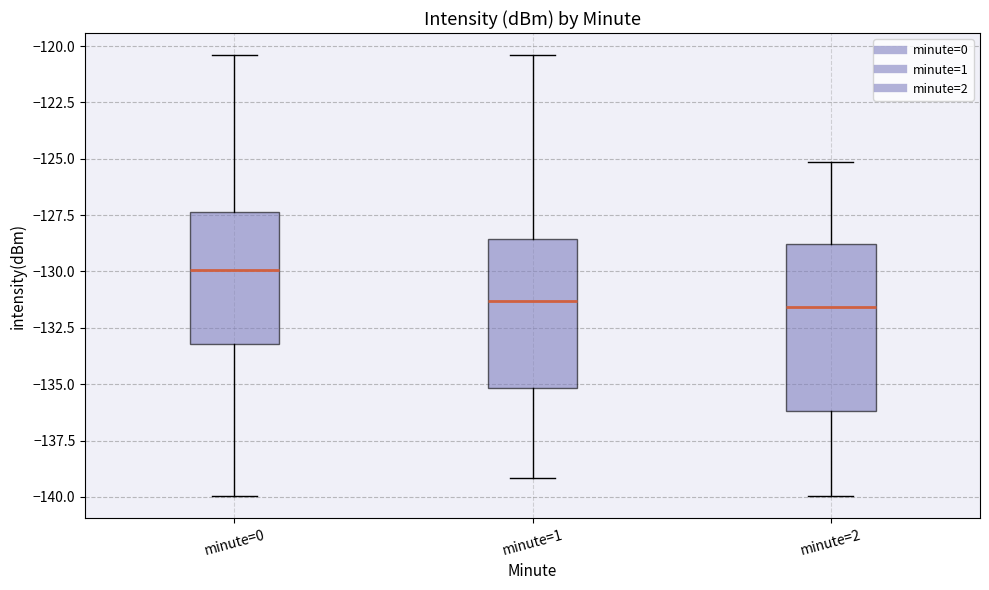

Where does the lower whisker of the box for minute=2 end on the y-axis? The values are not printed on the chart, so give them approximately, as read against the axis.

-140.0